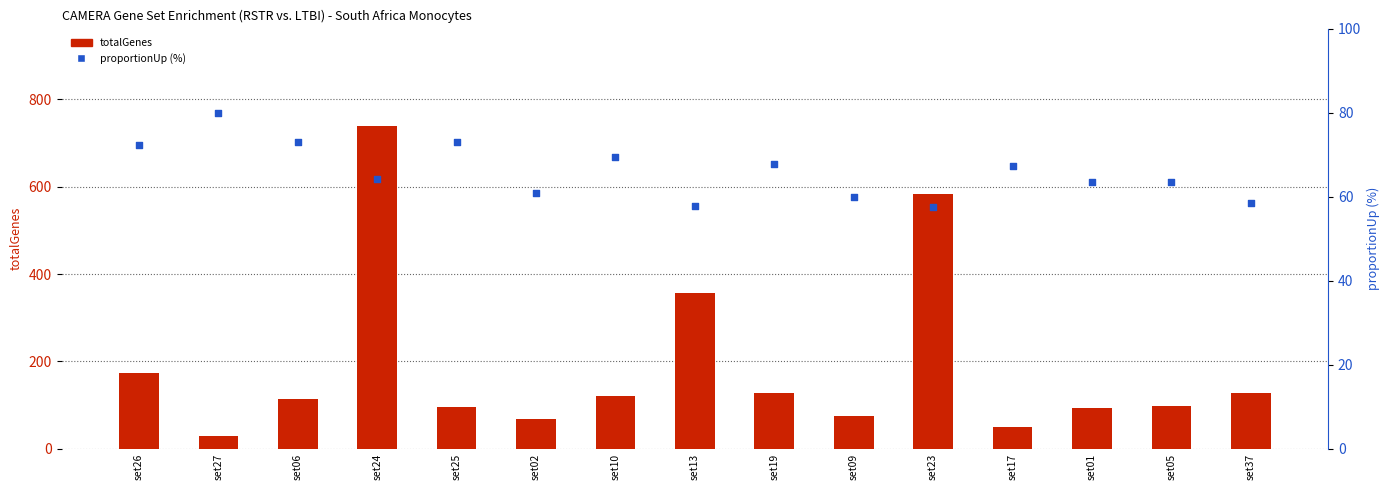

At how many categories does at least one series exceed 101?

8